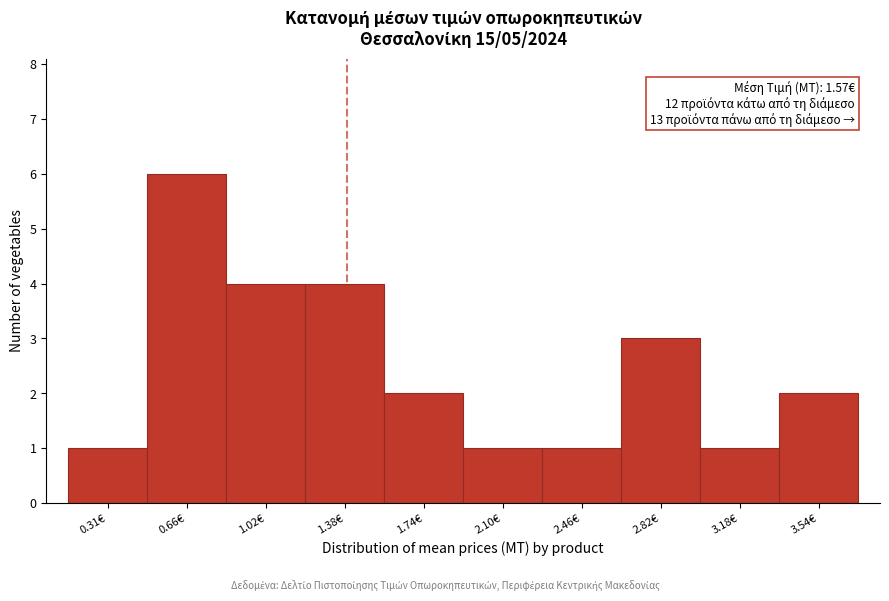

Reading left to right, transcribe all the data shown in this chart.

1	6	4	4	2	1	1	3	1	2